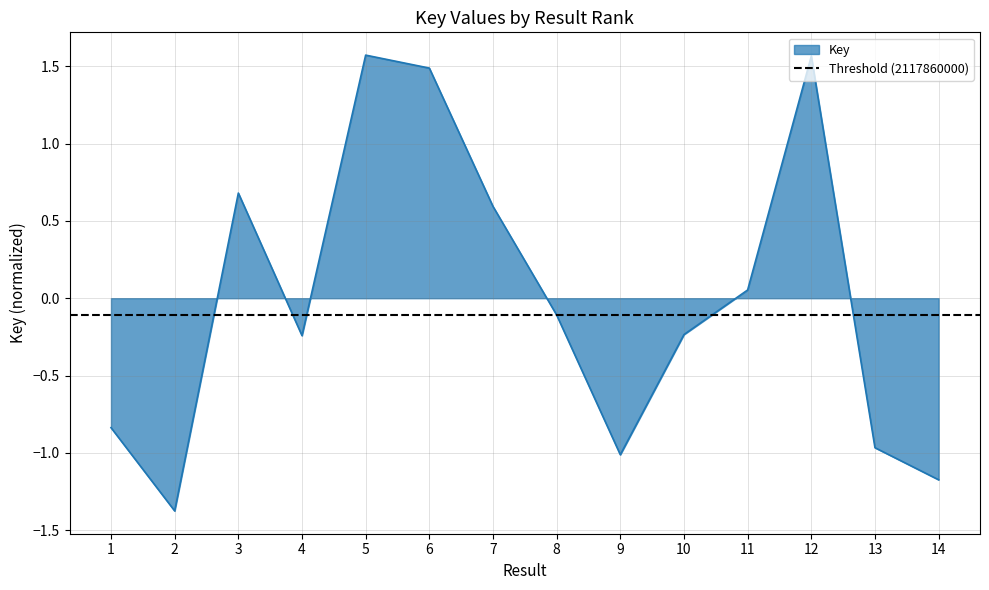

What is the maximum value shown in the chart?

1.6